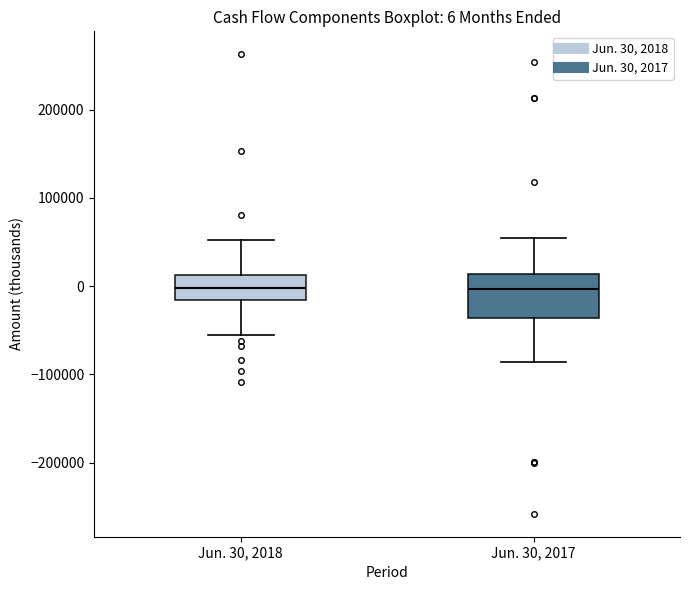

Comparing the boxes themselves (not the whiskers), which one is the tallest?

Jun. 30, 2017